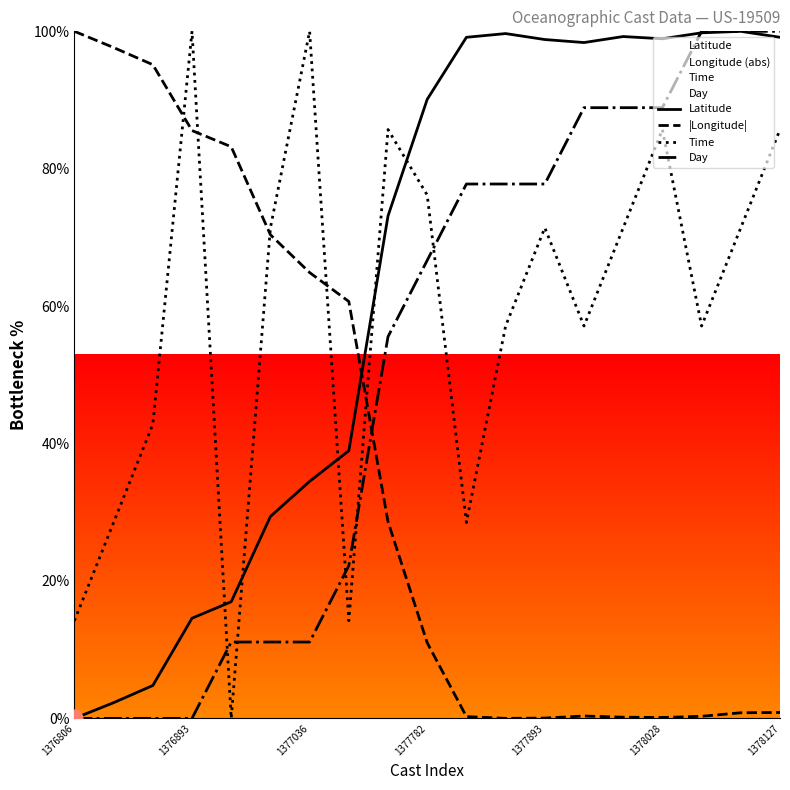

True or false: Latitude has a value of 30.9 at 13.

False